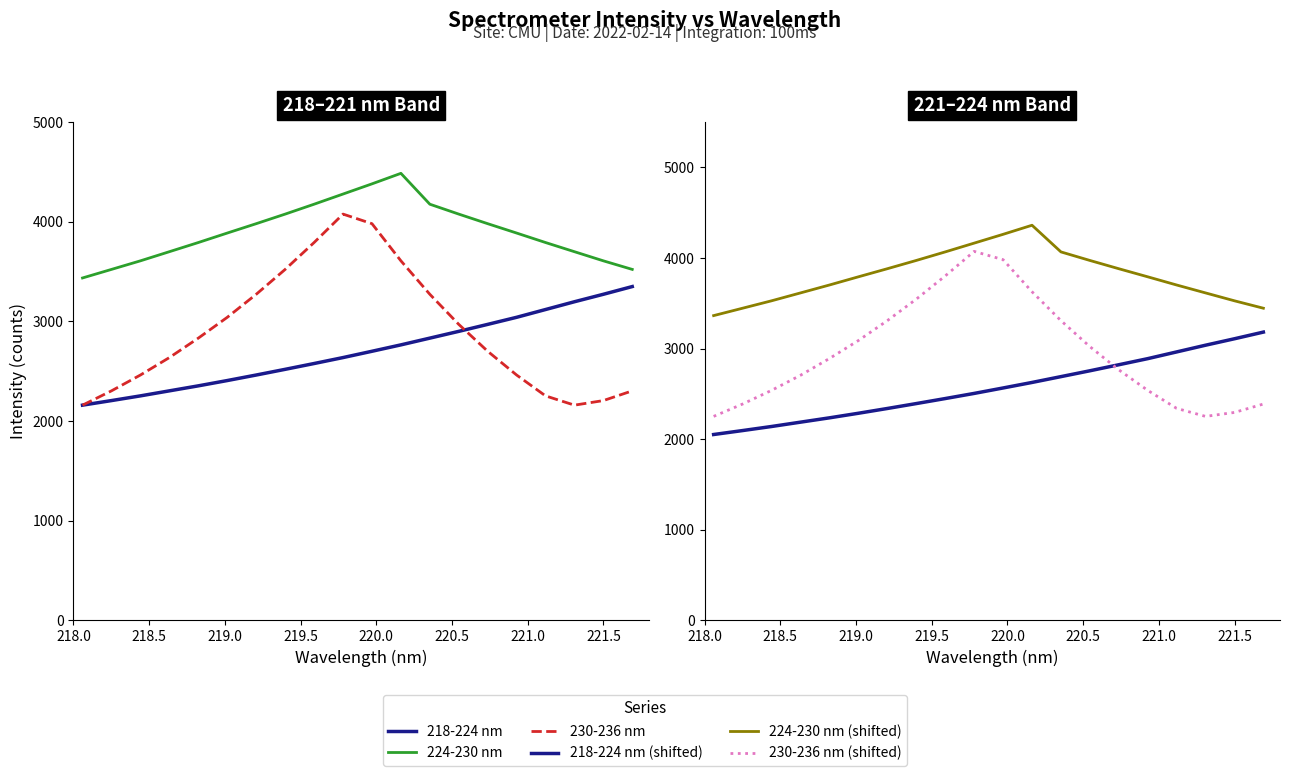

How many categories are shown in the chart?

20